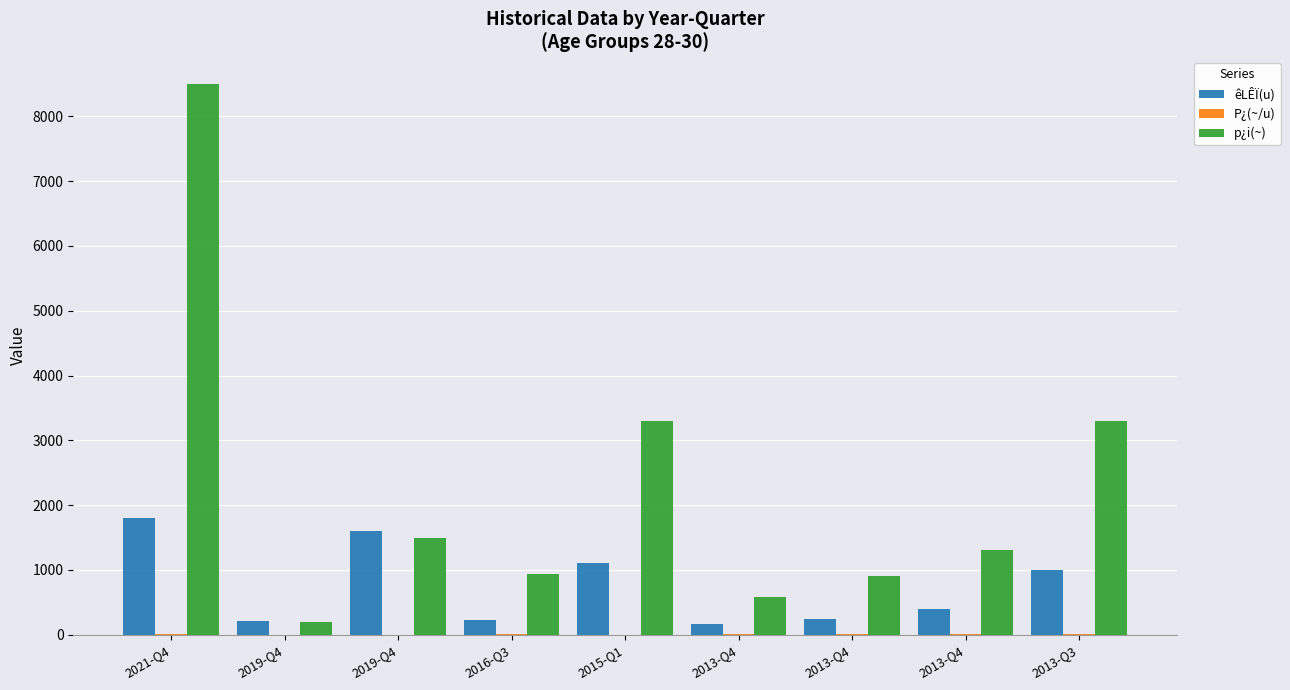

What is the spread (max minus min) of values at 2013-Q4?

576.6